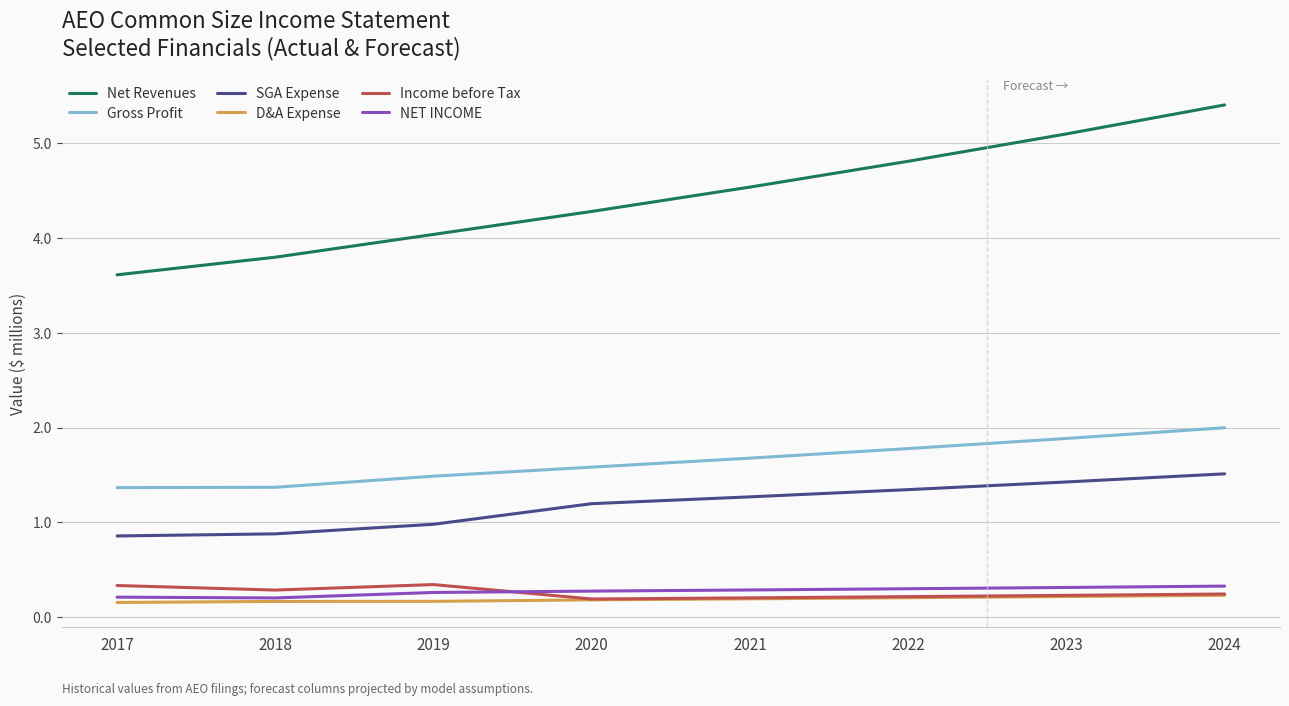

What is the lowest value of the Income before Tax series?

0.2